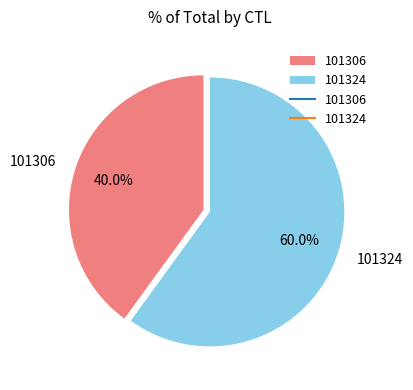

Count the number of slices in the pie.

2